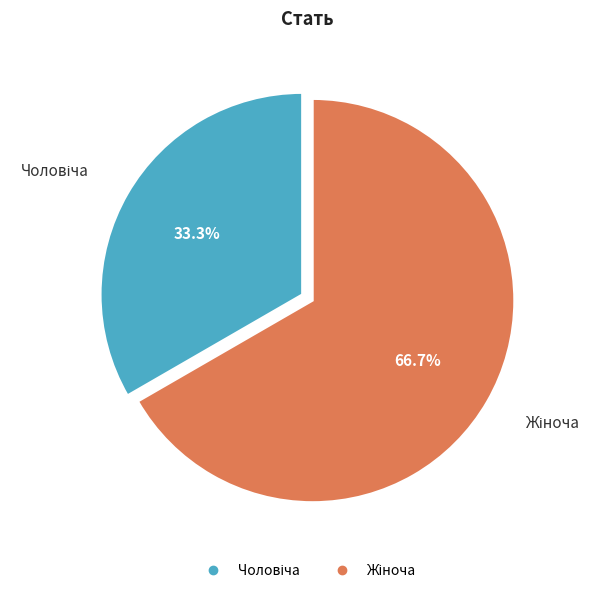

Is there any slice that represents more than half of the pie?

Yes